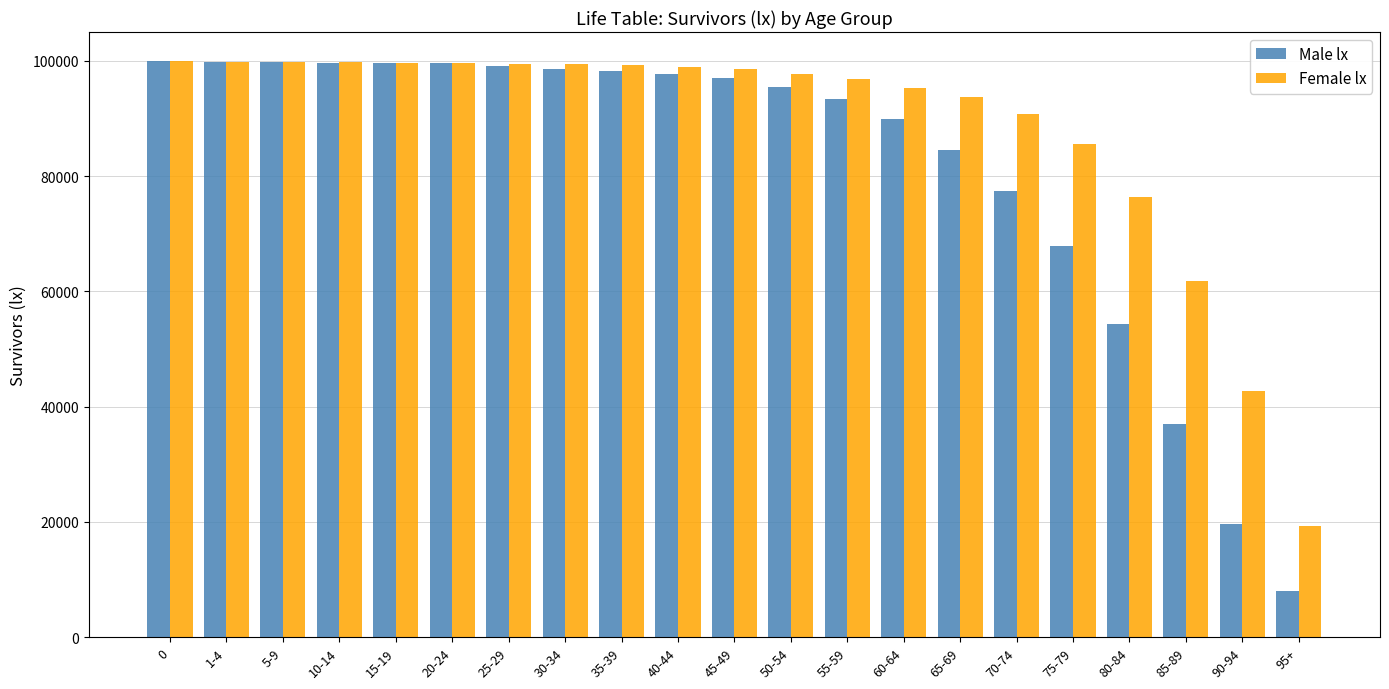

What are all the series names shown in the legend?

Male lx, Female lx